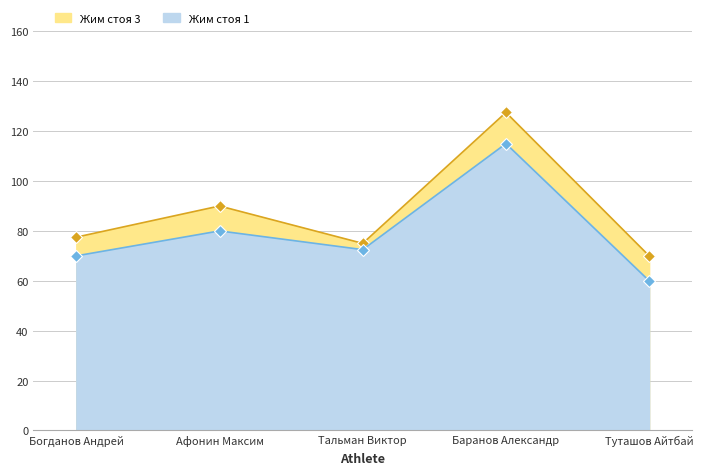

How many lines are shown in the chart?

2